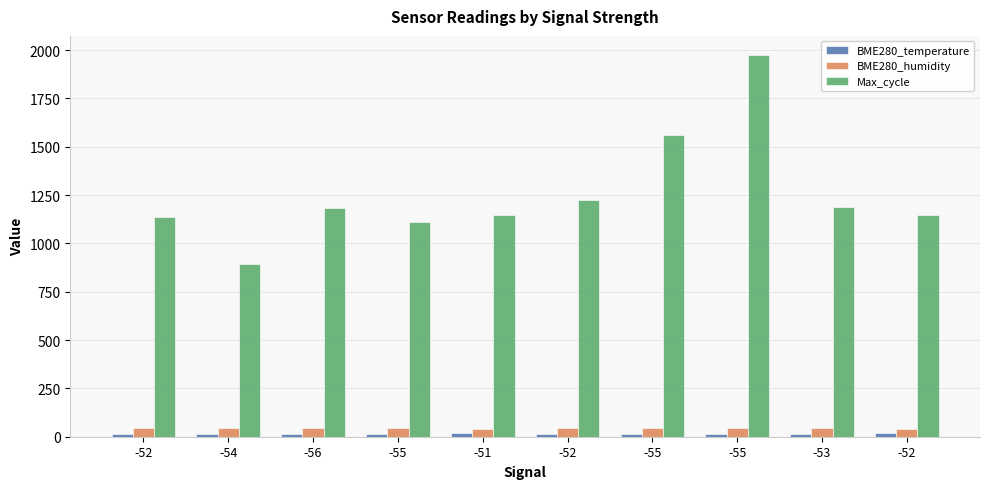

What is the approximate value of BME280_temperature at -55?

15.9